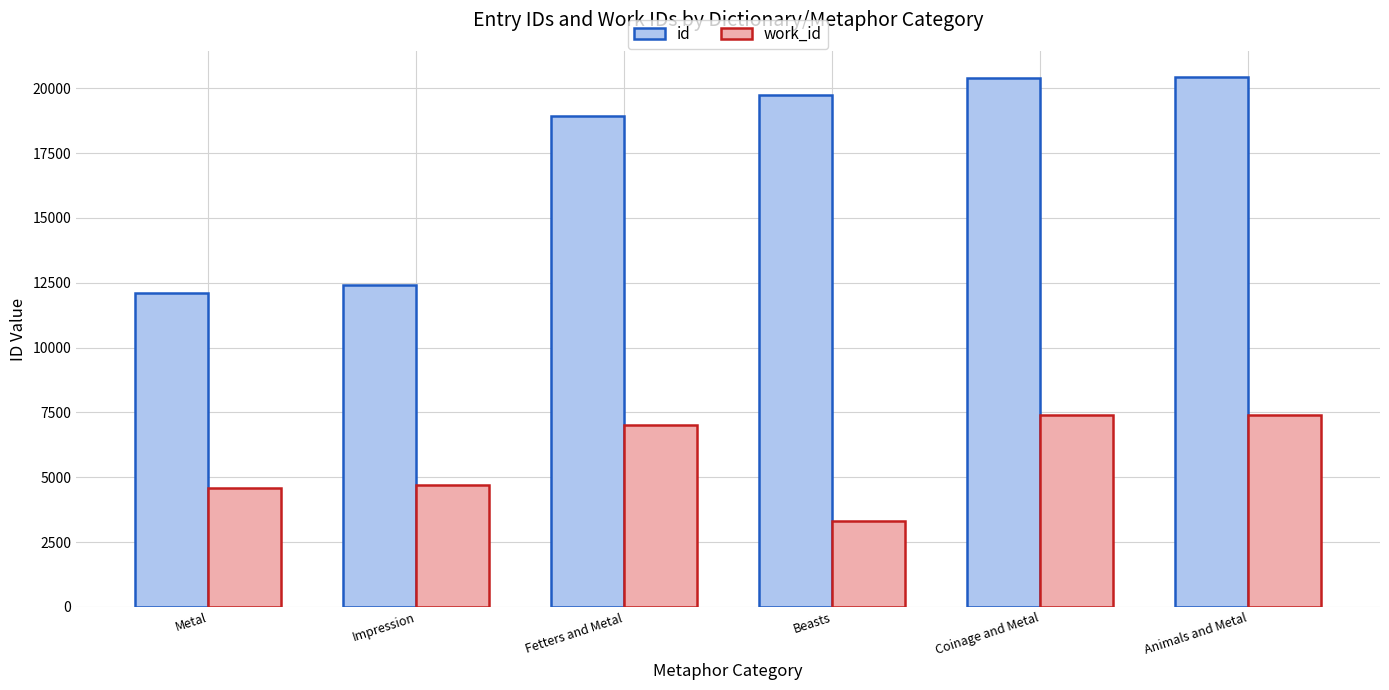

The value of id at Impression is 2855. True or false?

False